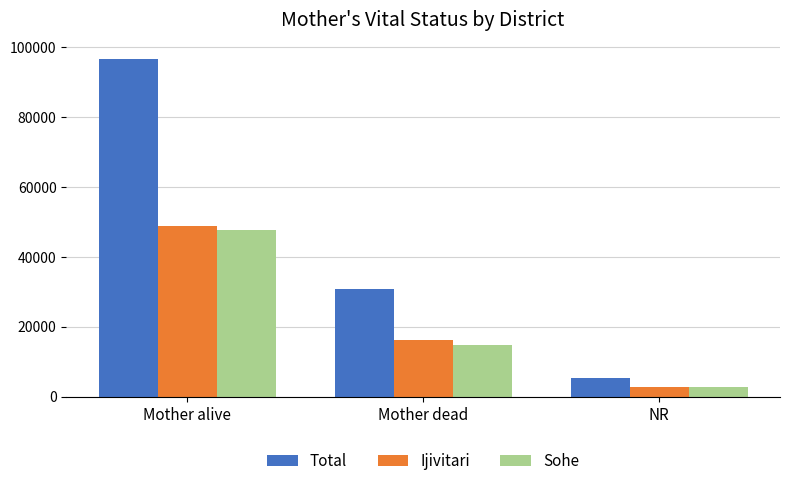

Which series changed the most between Mother alive and Mother dead?

Total